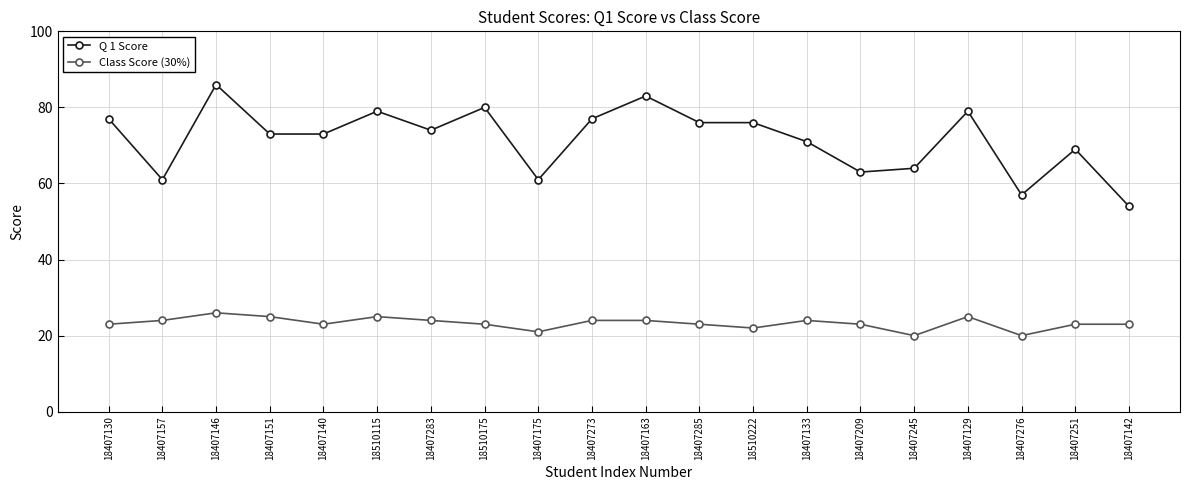

True or false: Q 1 Score and Class Score (30%) intersect in this chart.

False